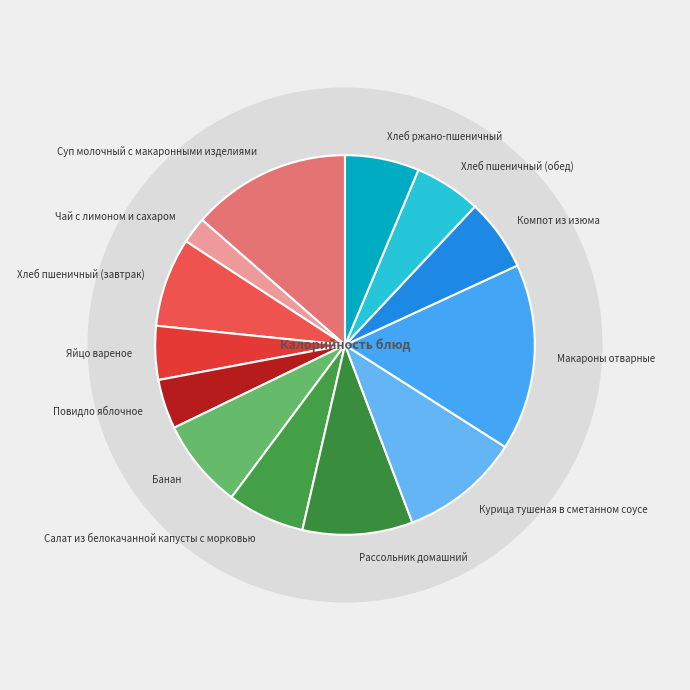

Is there a majority slice in this chart?

No